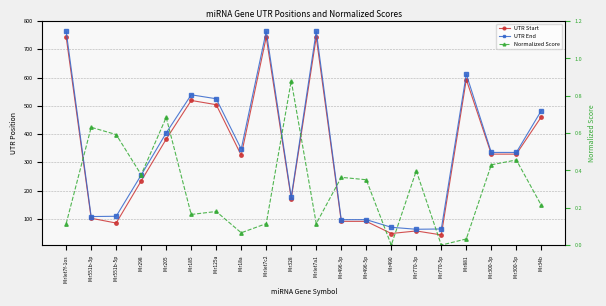

At which category does Normalized Score reach its first local peak?

Mir551b-3p